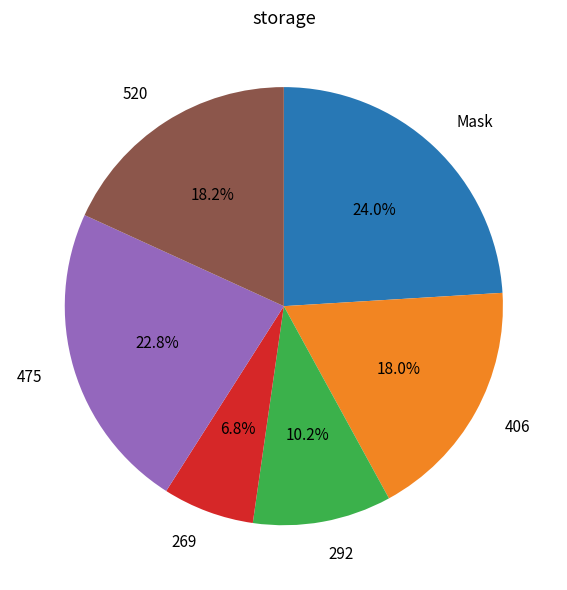

Count the number of slices in the pie.

6